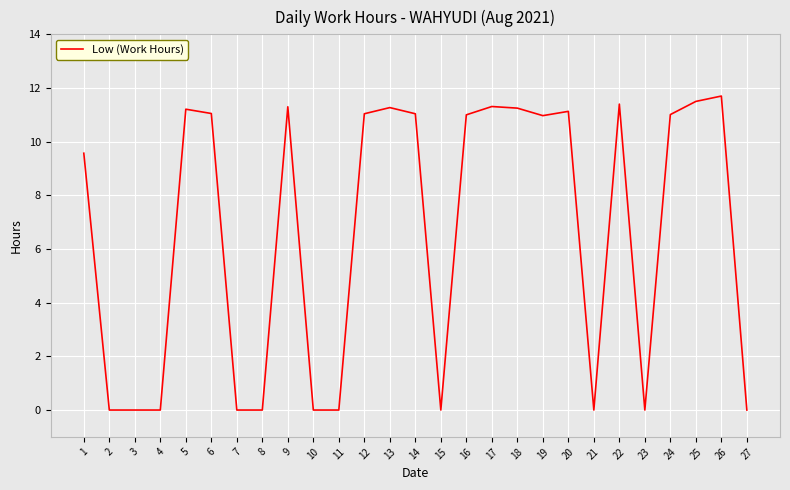

What is the difference between the maximum and minimum values?

11.7